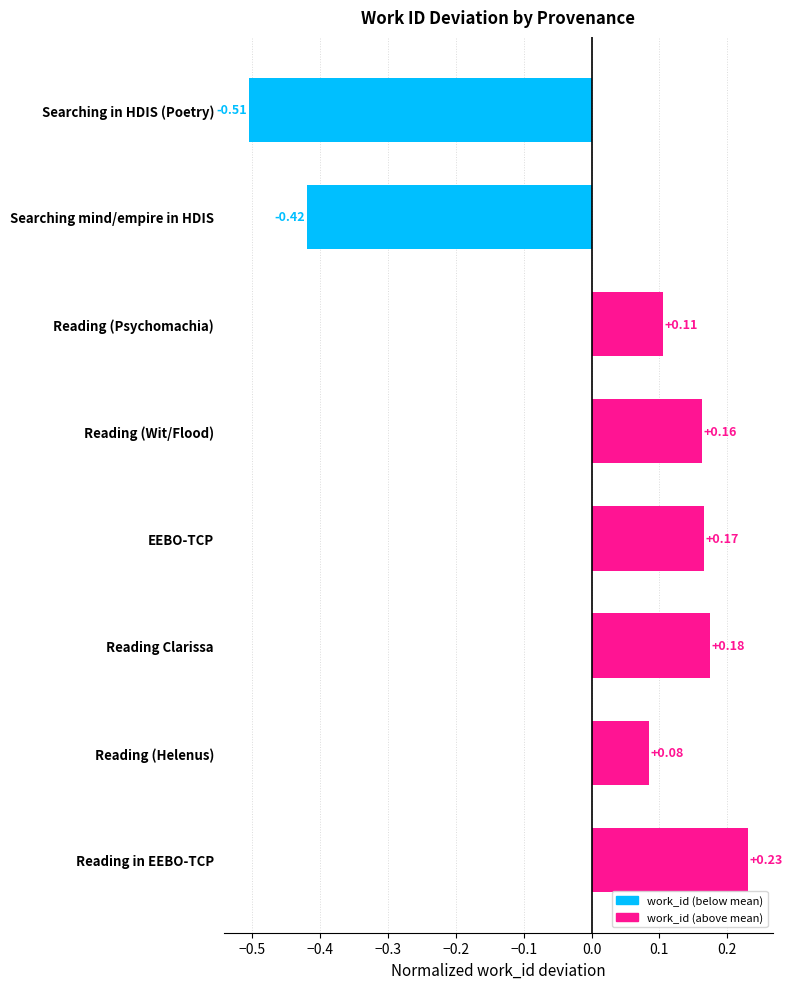

How many values are below 0?

2